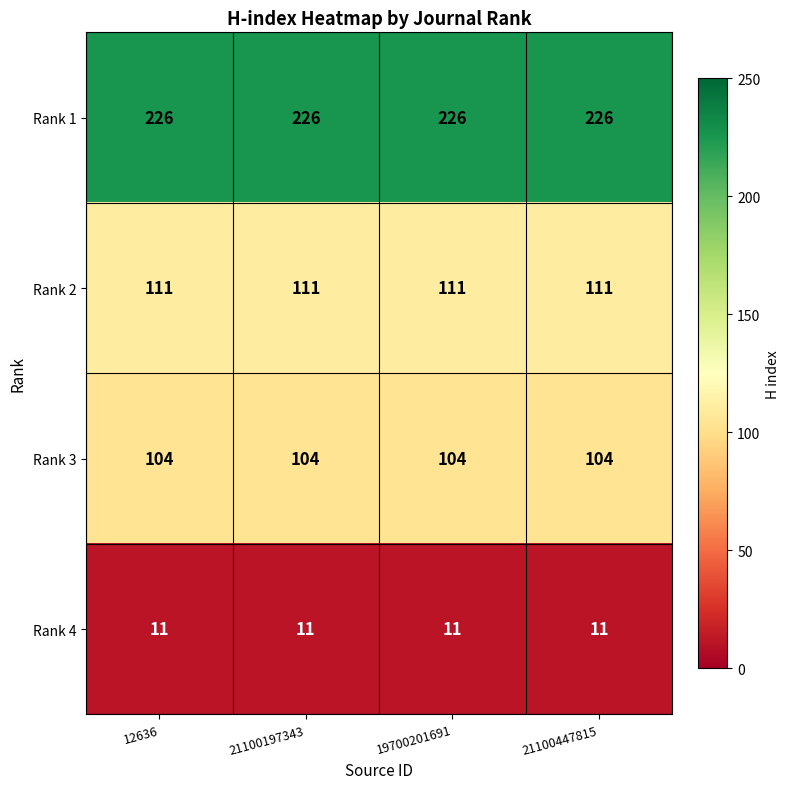

What value does the Rank 3 series have at 21100447815?

104